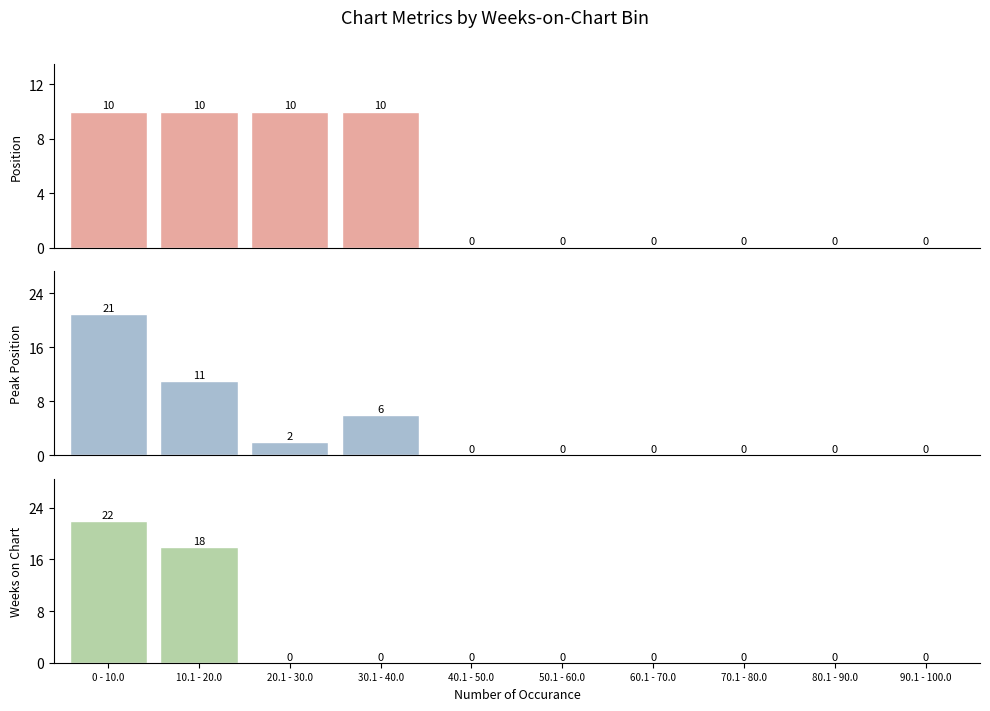

Where is Peak Position nearest to the value 10?

10.1 - 20.0